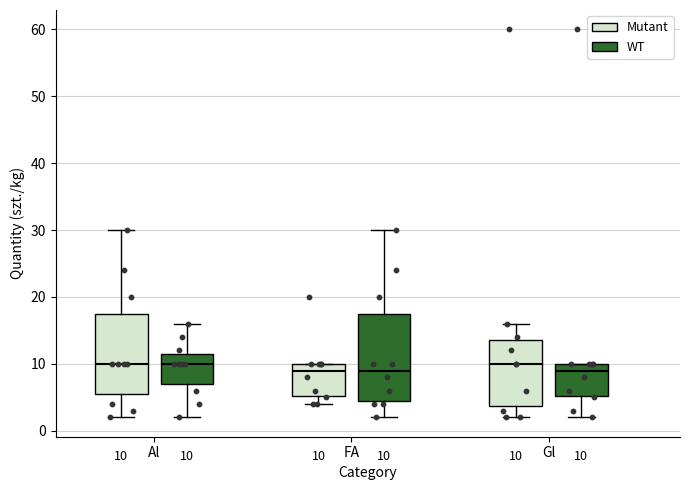

Comparing the boxes themselves (not the whiskers), which one is the tallest?

FA (WT)